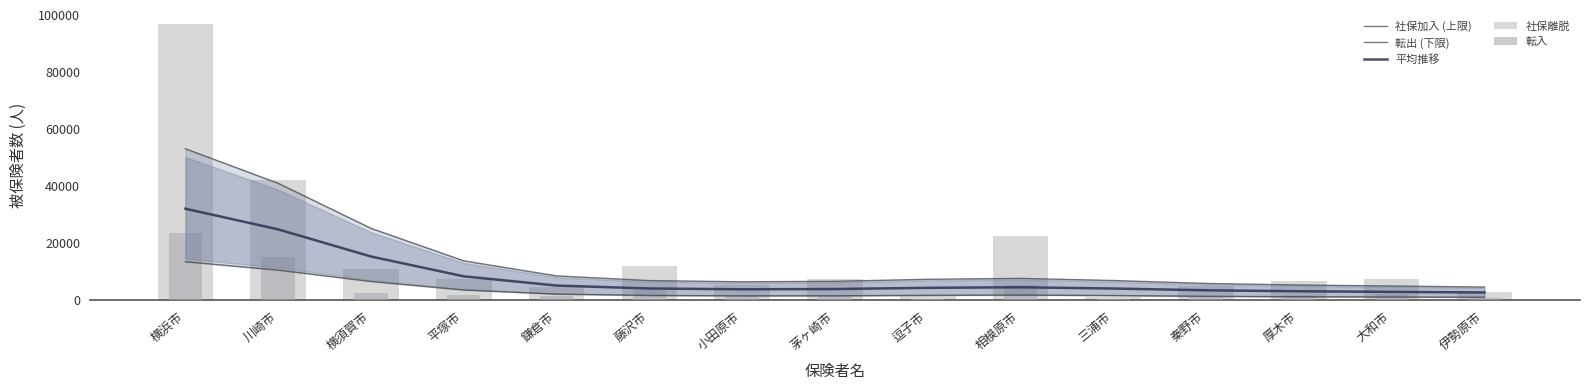

What are all the series names shown in the legend?

社保加入 (上限), 転出 (下限), 平均推移, 社保離脱, 転入